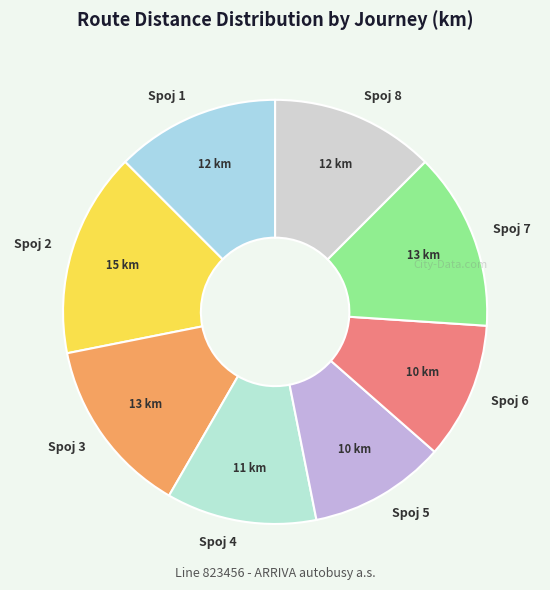

Which slice is the largest?

Spoj 2